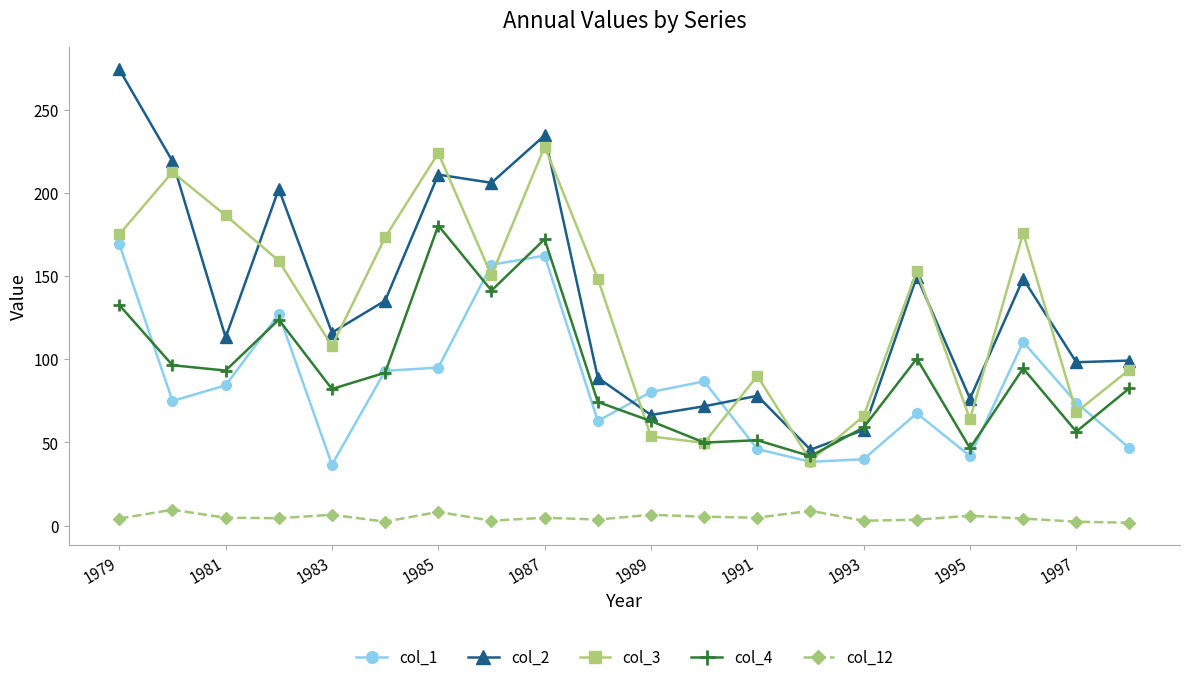

What is the highest value of the col_12 series?

9.5